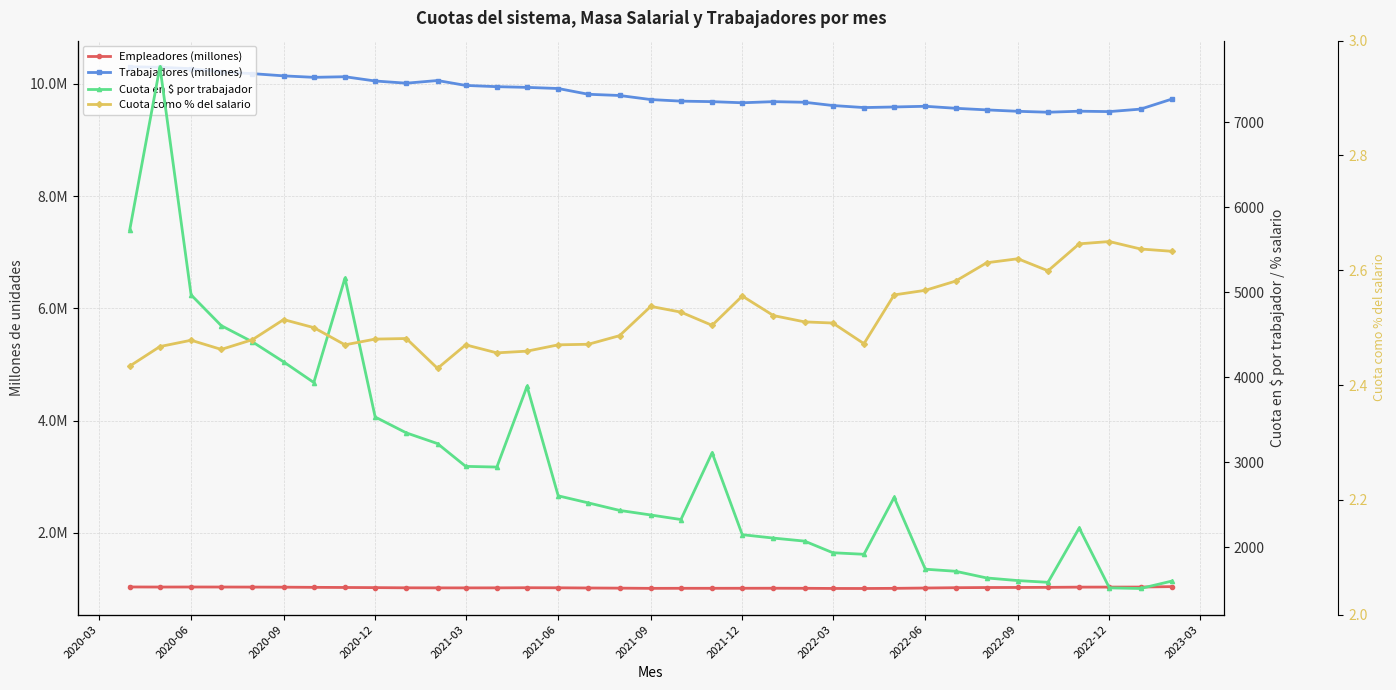

True or false: Trabajadores (millones) and Cuota en $ por trabajador cross at least once.

False